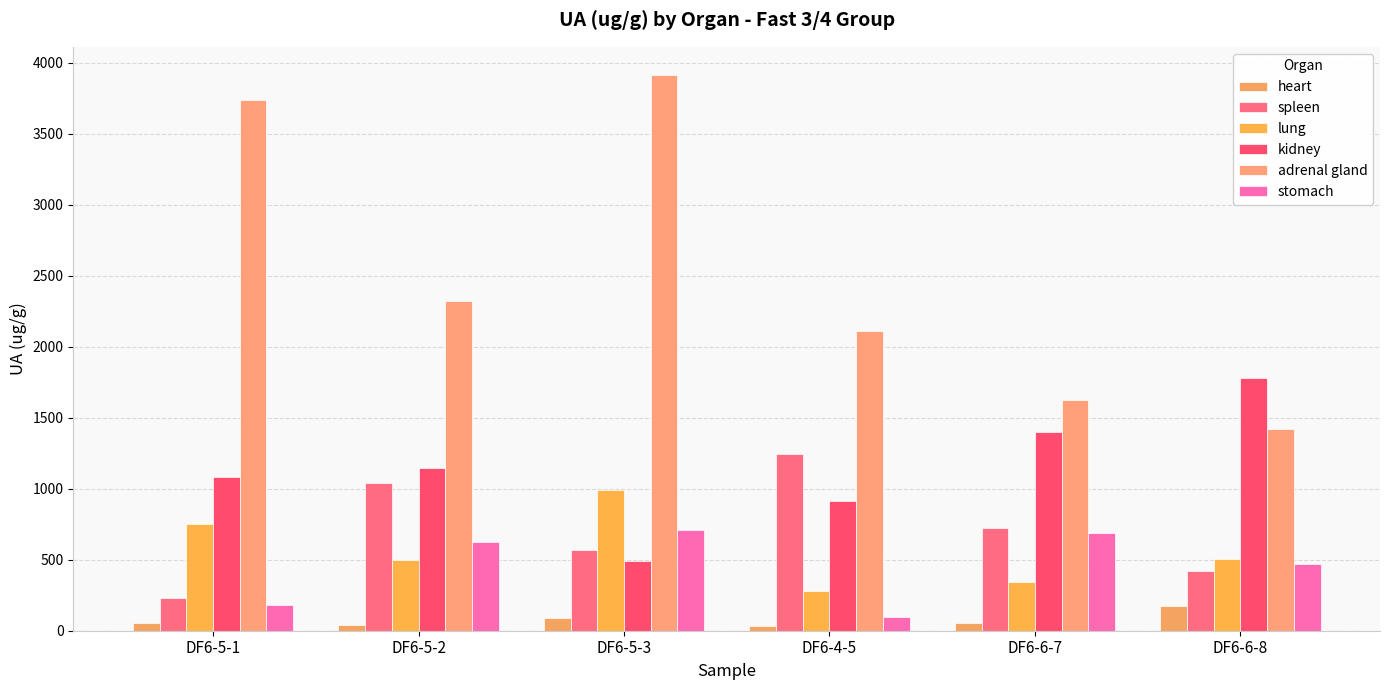

Reading left to right, transcribe all the data shown in this chart.

heart: DF6-5-1=53.7	DF6-5-2=43.0	DF6-5-3=86.4	DF6-4-5=34.0	DF6-6-7=57.3	DF6-6-8=171.9
spleen: DF6-5-1=232.6	DF6-5-2=1039.5	DF6-5-3=570.7	DF6-4-5=1247.0	DF6-6-7=723.2	DF6-6-8=420.8
lung: DF6-5-1=753.8	DF6-5-2=497.8	DF6-5-3=990.5	DF6-4-5=280.4	DF6-6-7=341.9	DF6-6-8=506.9
kidney: DF6-5-1=1080.8	DF6-5-2=1149.5	DF6-5-3=490.4	DF6-4-5=915.8	DF6-6-7=1397.0	DF6-6-8=1782.0
adrenal gland: DF6-5-1=3736.7	DF6-5-2=2321.0	DF6-5-3=3917.0	DF6-4-5=2113.6	DF6-6-7=1624.3	DF6-6-8=1422.7
stomach: DF6-5-1=179.0	DF6-5-2=621.5	DF6-5-3=708.7	DF6-4-5=100.1	DF6-6-7=690.2	DF6-6-8=470.2